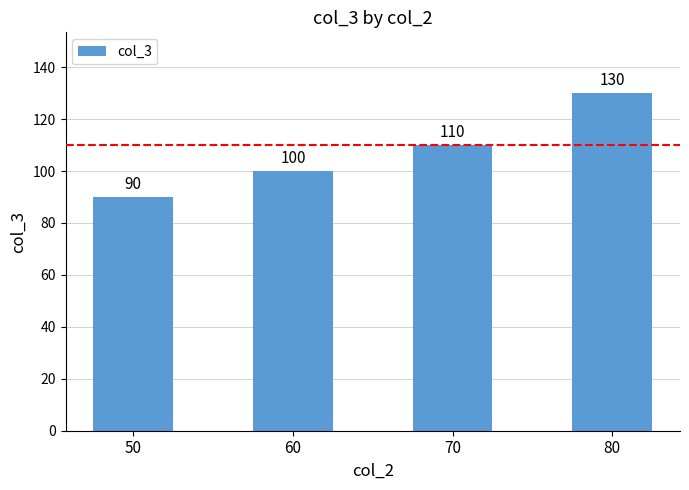

Are the bars grouped side by side (vs. stacked)?

No